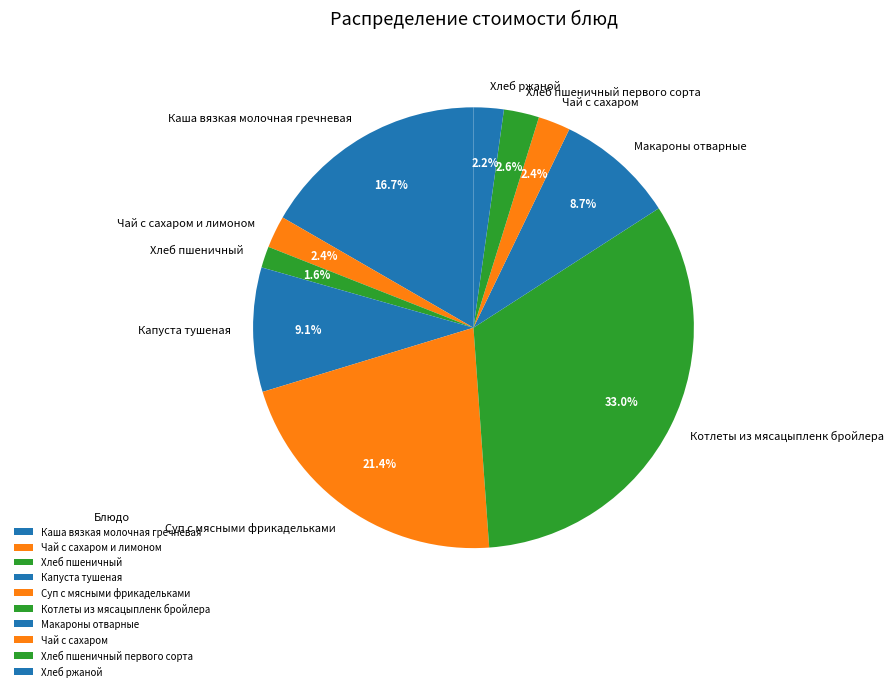

To the nearest percent, what is the difference between the largest and smallest slice percentages?

31%